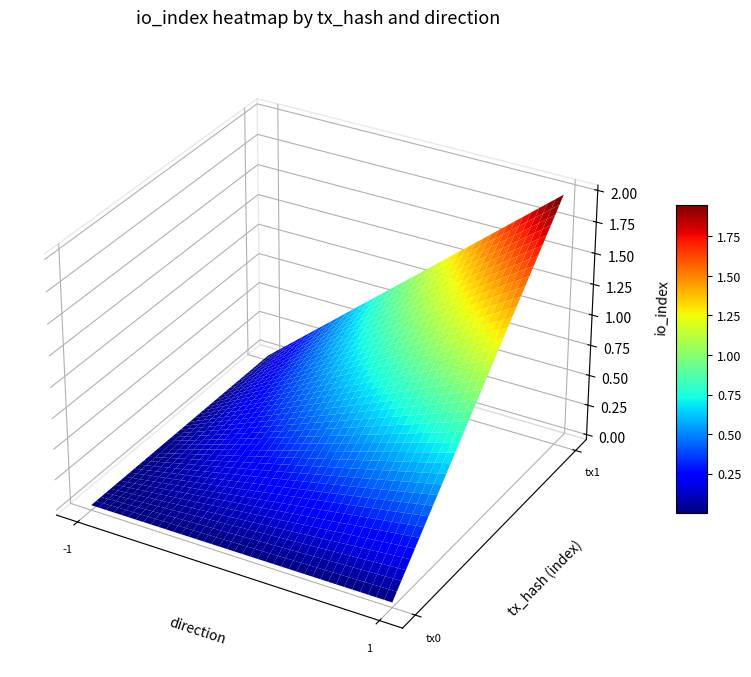

How many data points does each series have?

2